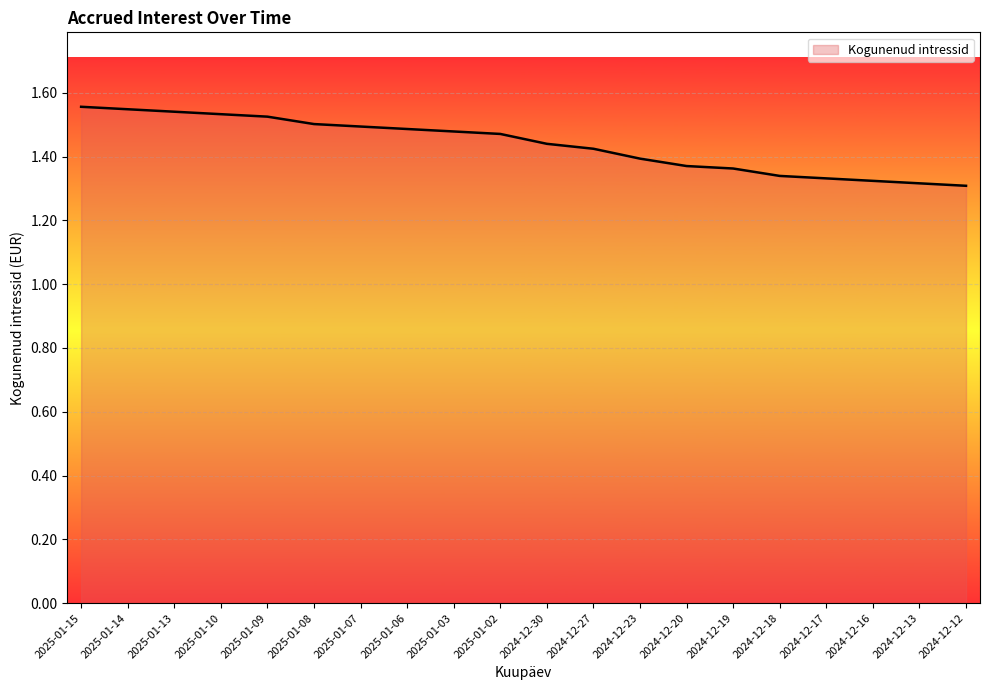

What position from the right is 2024-12-13?

2